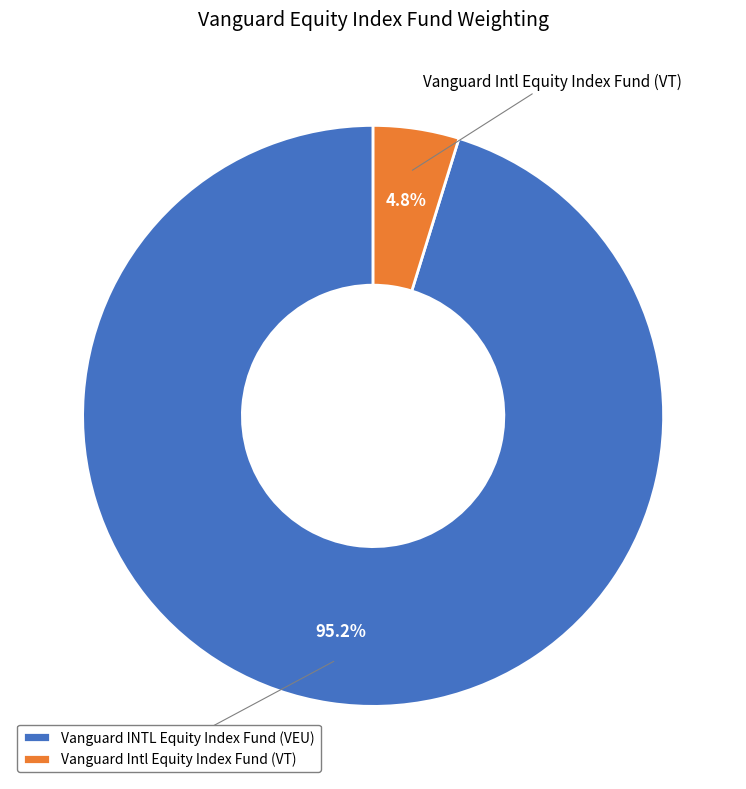

How many slices are in this pie chart?

2